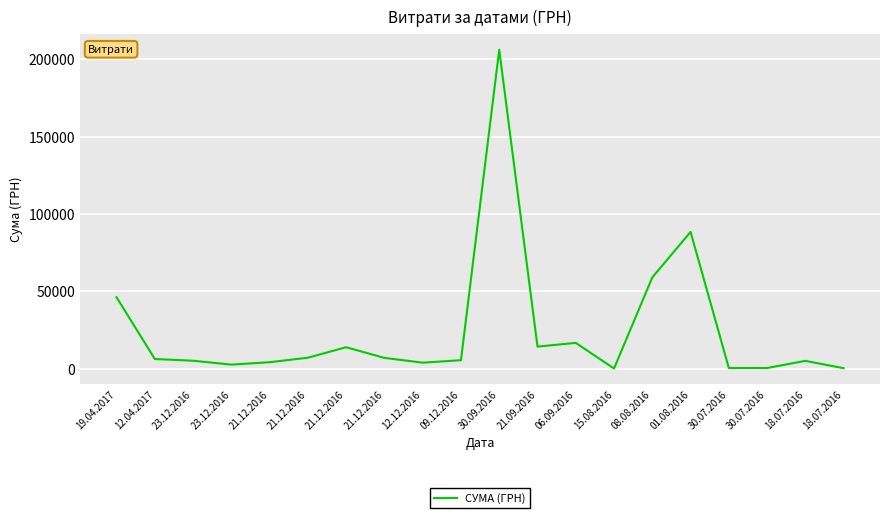

How many points are higher than both their immediate neighbors (excluding endpoints)?

5